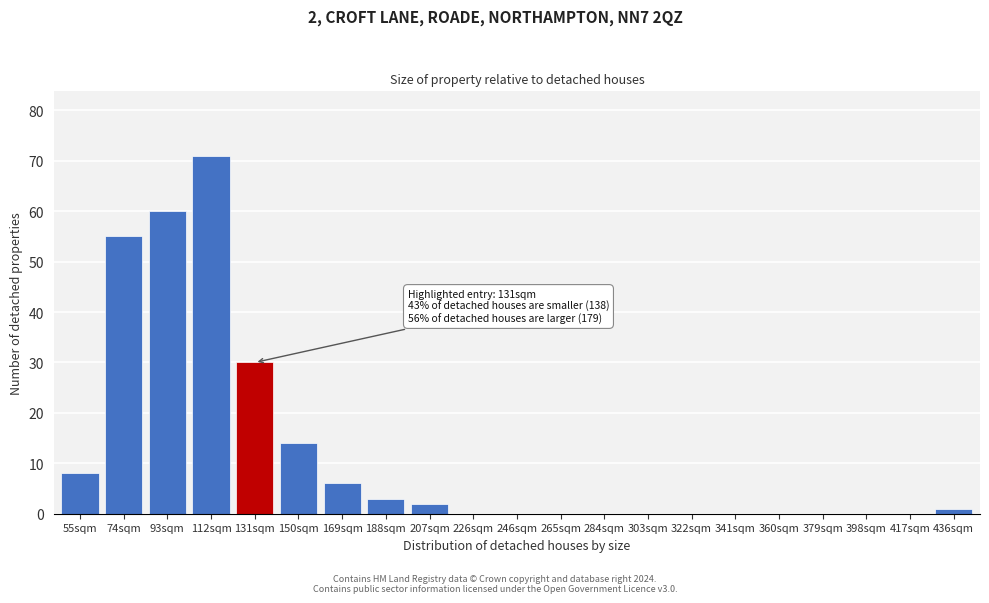

Reading left to right, what are all the values shown in this chart?

55sqm=8	74sqm=55	93sqm=60	112sqm=71	131sqm=30	150sqm=14	169sqm=6	188sqm=3	207sqm=2	226sqm=0	246sqm=0	265sqm=0	284sqm=0	303sqm=0	322sqm=0	341sqm=0	360sqm=0	379sqm=0	398sqm=0	417sqm=0	436sqm=1